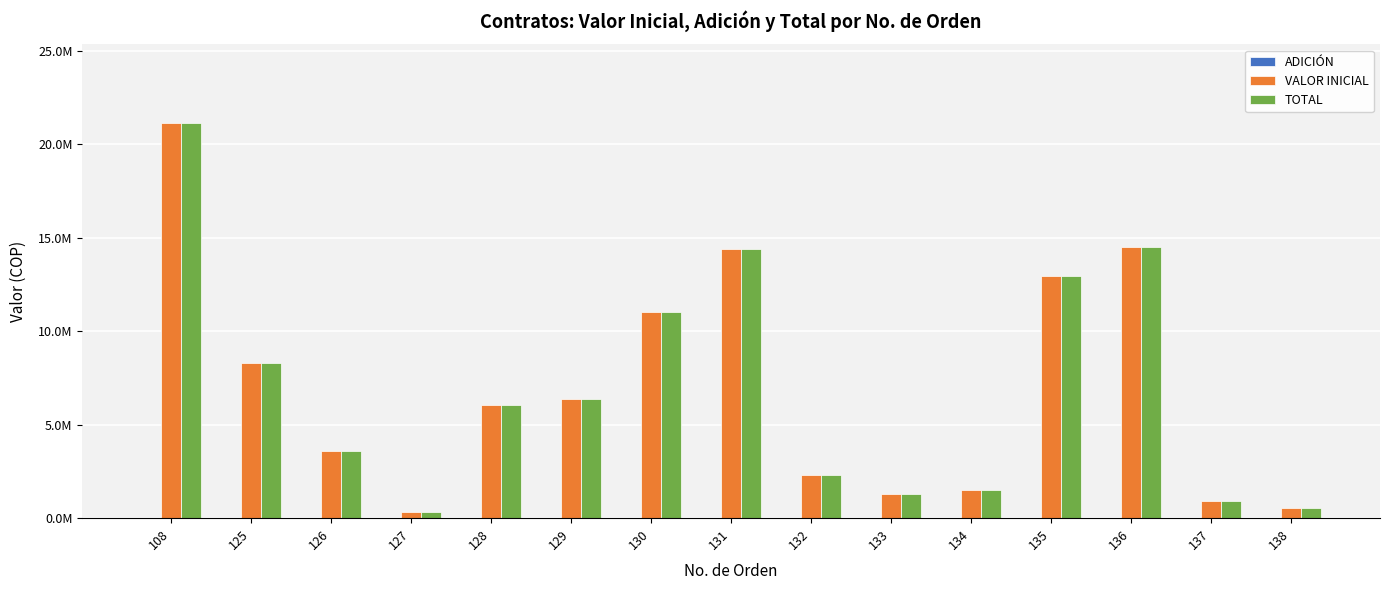

Are the bars grouped side by side (vs. stacked)?

Yes